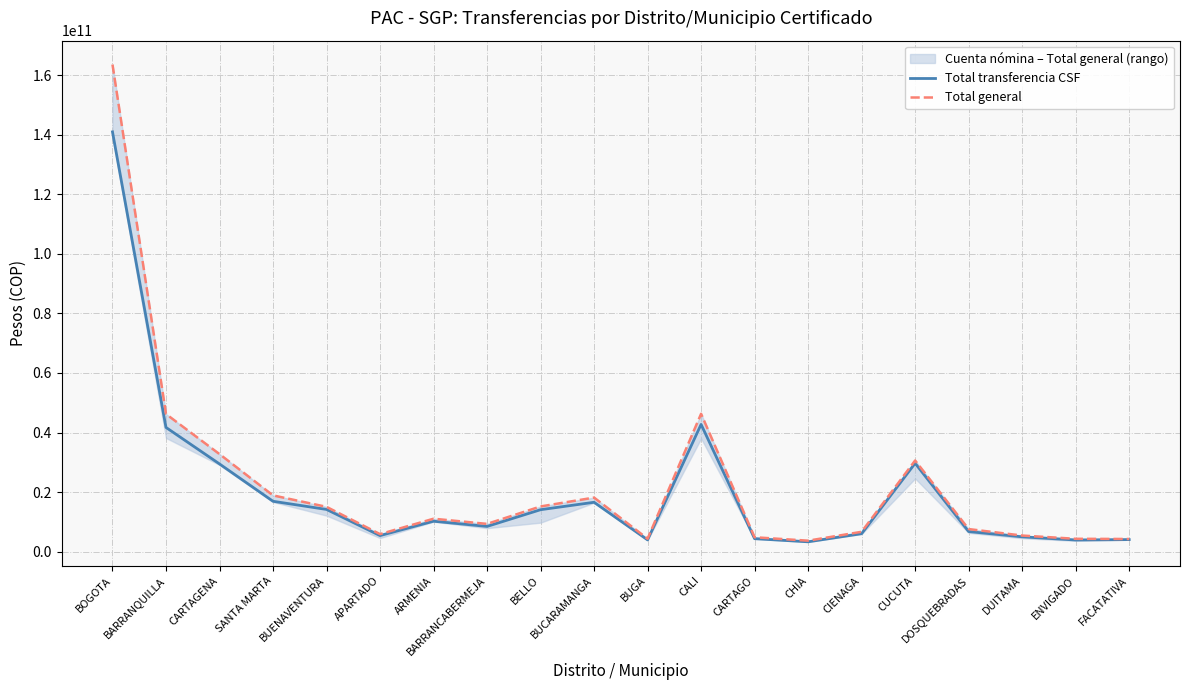

True or false: Total transferencia CSF has a value of 3952667880 at BUGA.

True